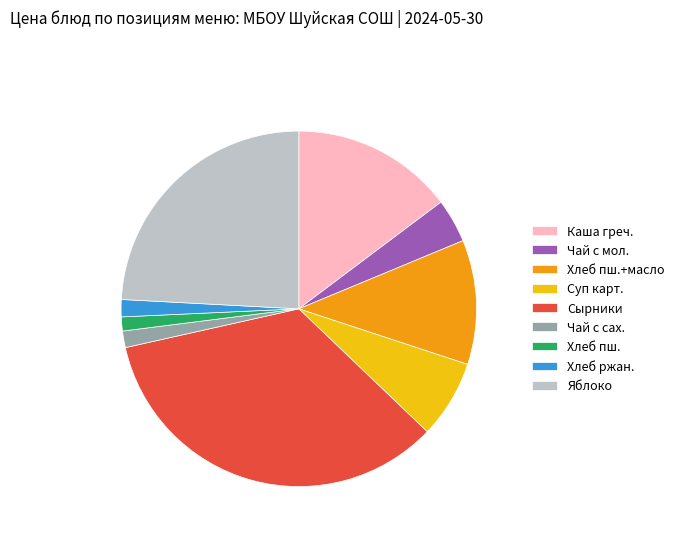

Which category has the biggest portion of the pie?

Сырники